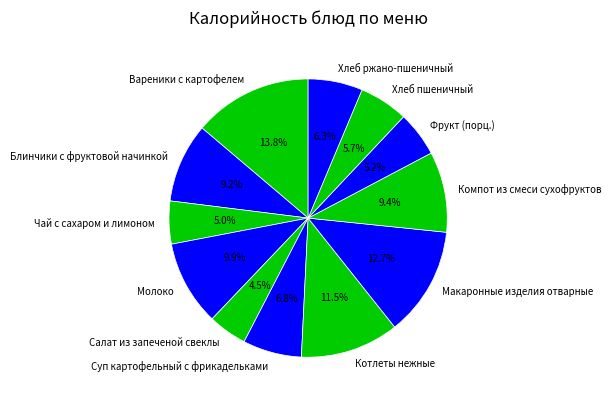

To the nearest percent, what is the difference between the largest and smallest slice percentages?

9%